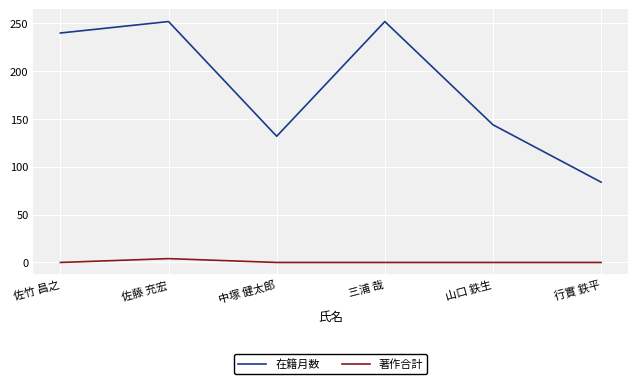

Which series has the largest range (max minus min)?

在籍月数